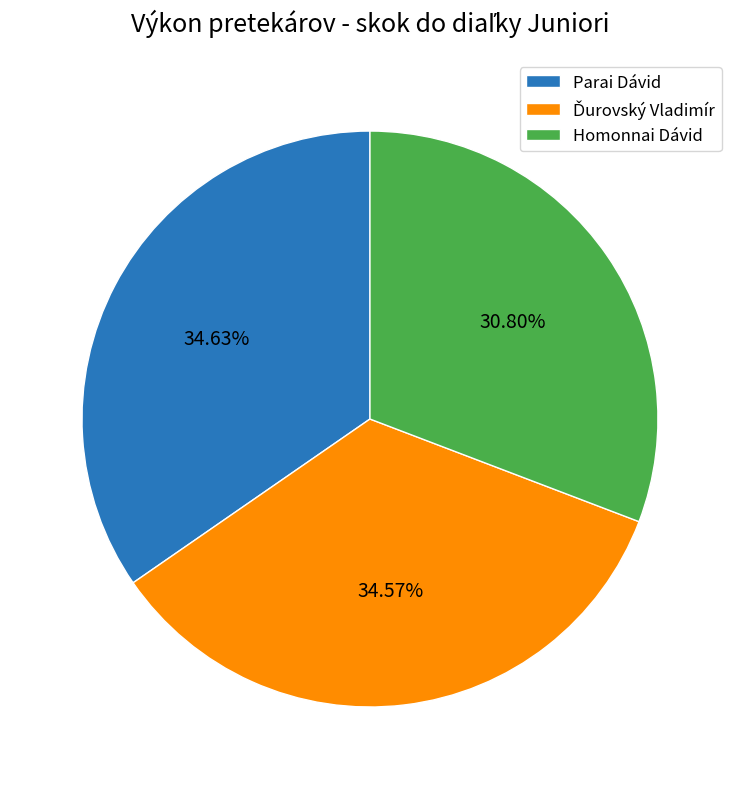

What is the smallest slice in the pie chart?

Homonnai Dávid